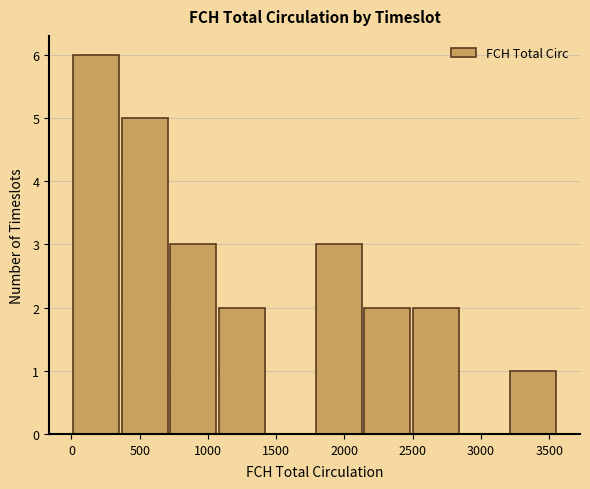

Reading left to right, list every bar in this chart as the range it spans on the x-axis followed by its height. Neither the bar edges nor the heights are printed on the chart, so give them approximately, as read against the axes.

0 to 350: 6
350 to 700: 5
700 to 1050: 3
1050 to 1450: 2
1450 to 1800: 0
1800 to 2150: 3
2150 to 2500: 2
2500 to 2850: 2
2850 to 3200: 0
3200 to 3550: 1